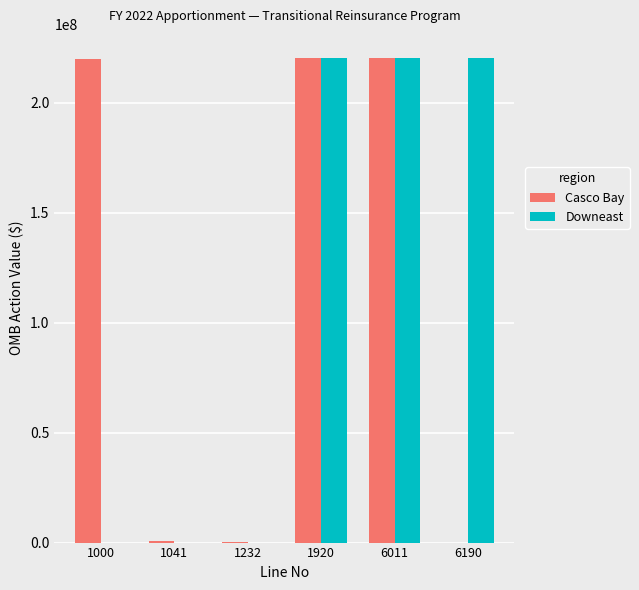

Is the value of Casco Bay at 6011 greater than the value of Downeast at 1000?

Yes